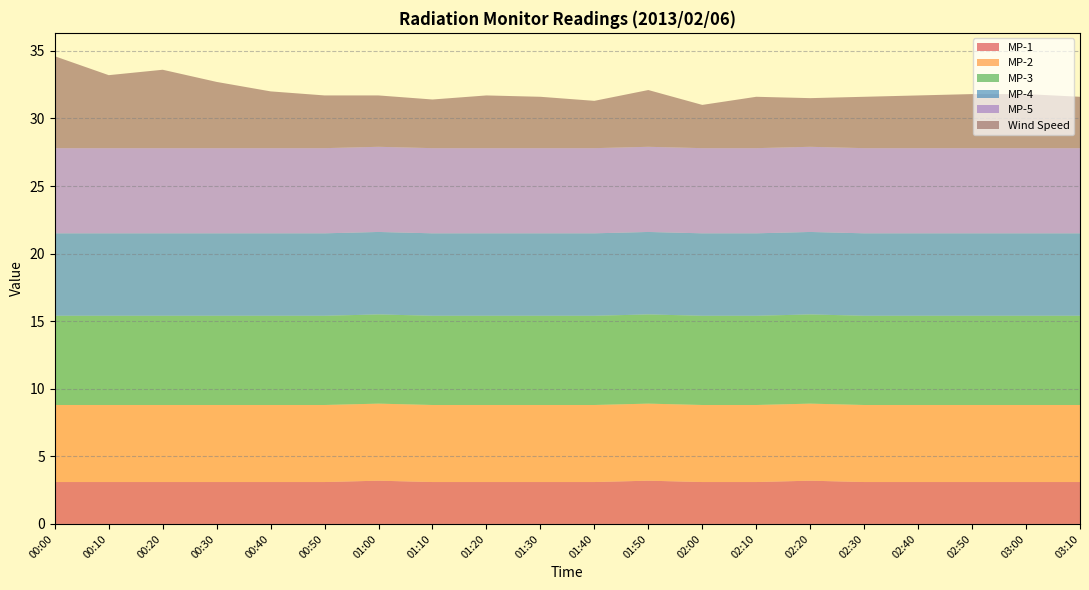

Reading left to right, list all the values displayed in this chart.

MP-1: 00:00=3.1	00:10=3.1	00:20=3.1	00:30=3.1	00:40=3.1	00:50=3.1	01:00=3.2	01:10=3.1	01:20=3.1	01:30=3.1	01:40=3.1	01:50=3.2	02:00=3.1	02:10=3.1	02:20=3.2	02:30=3.1	02:40=3.1	02:50=3.1	03:00=3.1	03:10=3.1
MP-2: 00:00=5.7	00:10=5.7	00:20=5.7	00:30=5.7	00:40=5.7	00:50=5.7	01:00=5.7	01:10=5.7	01:20=5.7	01:30=5.7	01:40=5.7	01:50=5.7	02:00=5.7	02:10=5.7	02:20=5.7	02:30=5.7	02:40=5.7	02:50=5.7	03:00=5.7	03:10=5.7
MP-3: 00:00=6.6	00:10=6.6	00:20=6.6	00:30=6.6	00:40=6.6	00:50=6.6	01:00=6.6	01:10=6.6	01:20=6.6	01:30=6.6	01:40=6.6	01:50=6.6	02:00=6.6	02:10=6.6	02:20=6.6	02:30=6.6	02:40=6.6	02:50=6.6	03:00=6.6	03:10=6.6
MP-4: 00:00=6.1	00:10=6.1	00:20=6.1	00:30=6.1	00:40=6.1	00:50=6.1	01:00=6.1	01:10=6.1	01:20=6.1	01:30=6.1	01:40=6.1	01:50=6.1	02:00=6.1	02:10=6.1	02:20=6.1	02:30=6.1	02:40=6.1	02:50=6.1	03:00=6.1	03:10=6.1
MP-5: 00:00=6.3	00:10=6.3	00:20=6.3	00:30=6.3	00:40=6.3	00:50=6.3	01:00=6.3	01:10=6.3	01:20=6.3	01:30=6.3	01:40=6.3	01:50=6.3	02:00=6.3	02:10=6.3	02:20=6.3	02:30=6.3	02:40=6.3	02:50=6.3	03:00=6.3	03:10=6.3
Wind Speed: 00:00=6.8	00:10=5.4	00:20=5.8	00:30=4.9	00:40=4.2	00:50=3.9	01:00=3.8	01:10=3.6	01:20=3.9	01:30=3.8	01:40=3.5	01:50=4.2	02:00=3.2	02:10=3.8	02:20=3.6	02:30=3.8	02:40=3.9	02:50=4.0	03:00=4.0	03:10=3.8